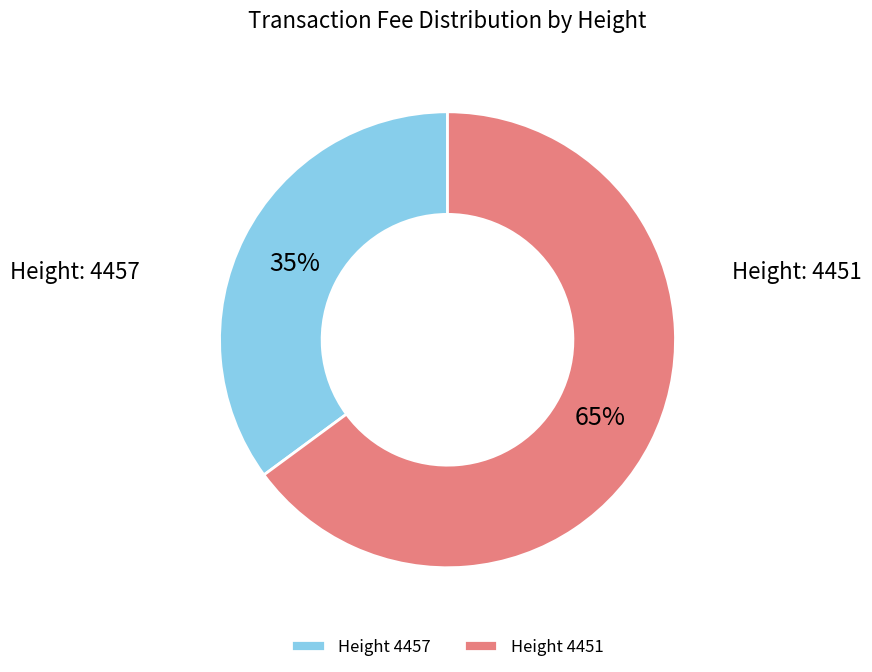

To the nearest percent, what portion does Height 4457 represent?

35%